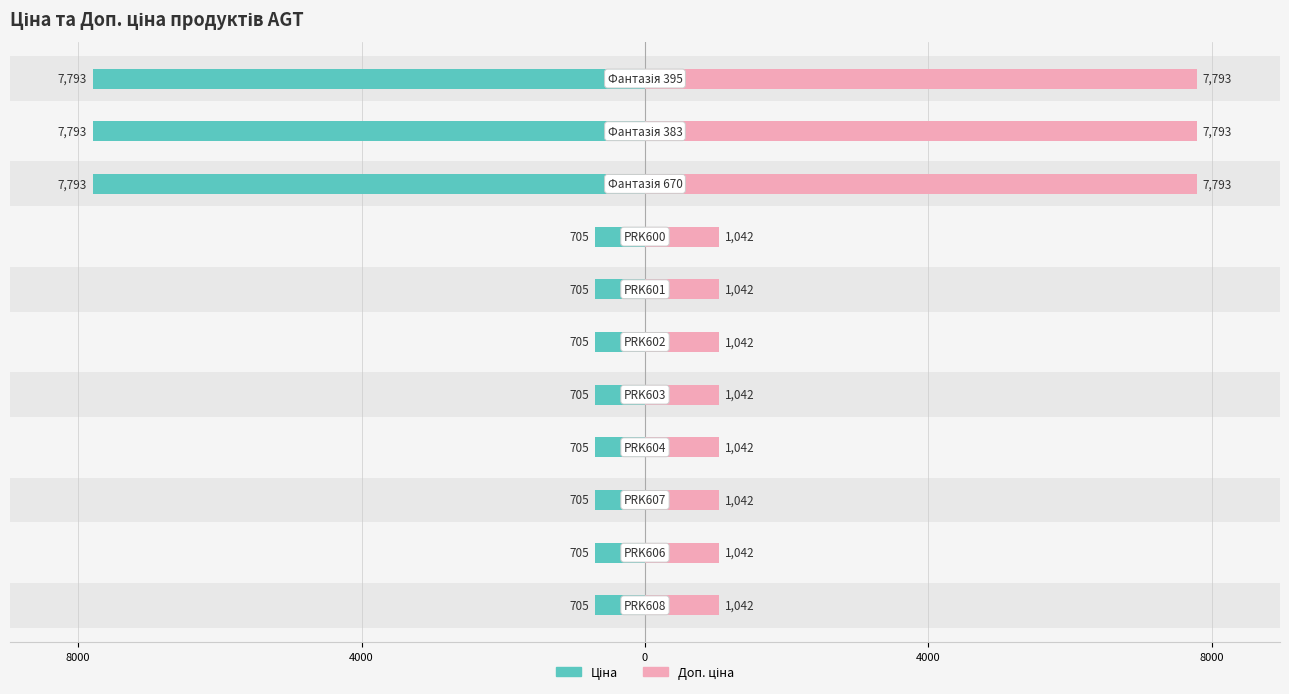

What is the value of the Ціна bar at the 3rd from the left?

705.5